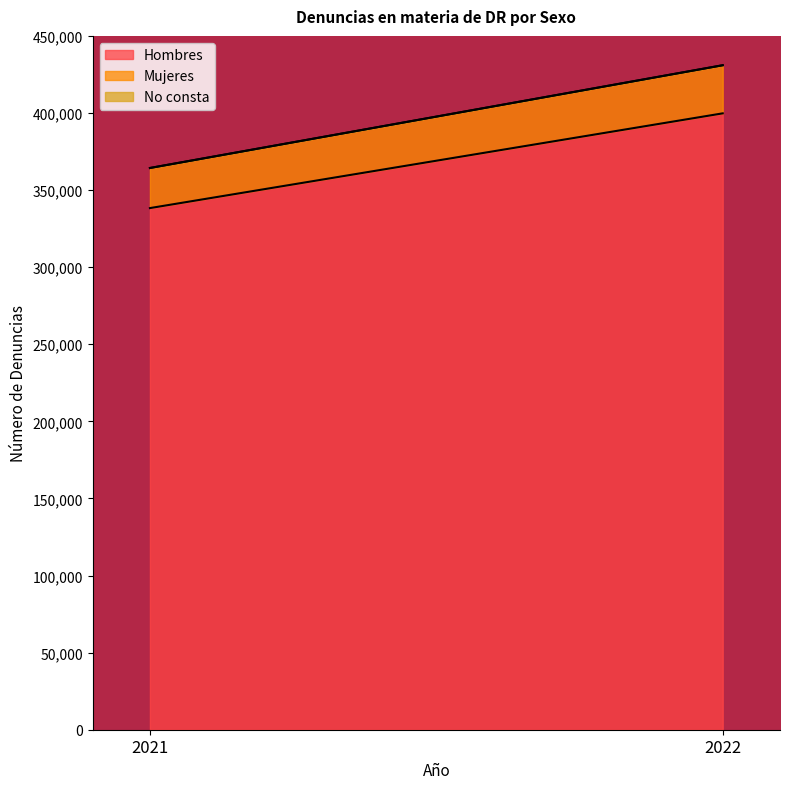

Reading right to left, transcribe all the data shown in this chart.

Hombres: 2022=399761	2021=338312
Mujeres: 2022=31186	2021=25998
No consta: 2022=28	2021=10